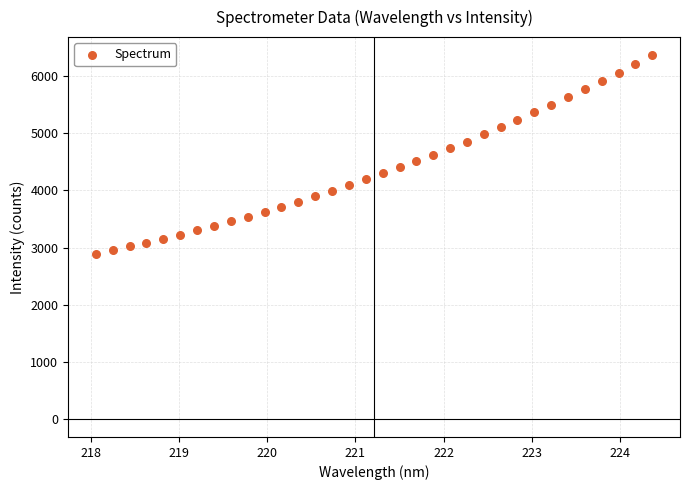

What is the range of Y values (max minus min)?

3475.0